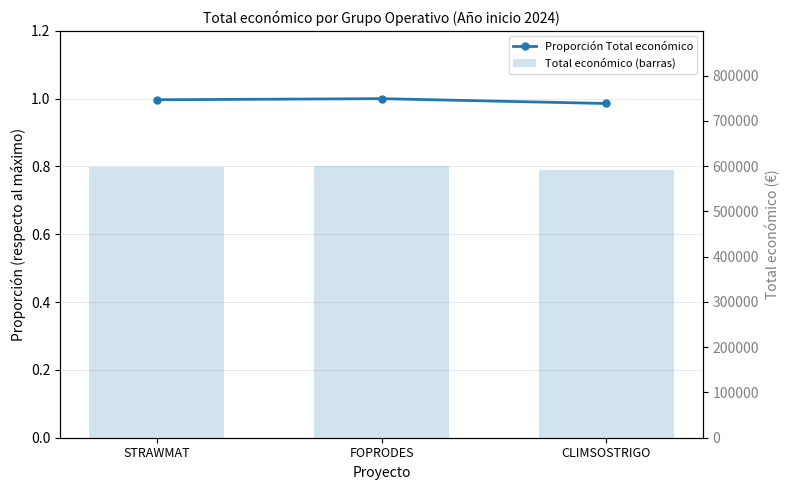

Which series changed the most between STRAWMAT and CLIMSOSTRIGO?

Total económico (barras)